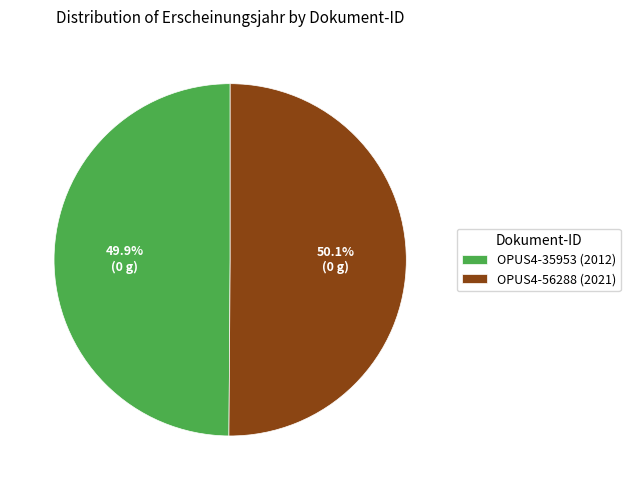

How many segments does this pie chart have?

2